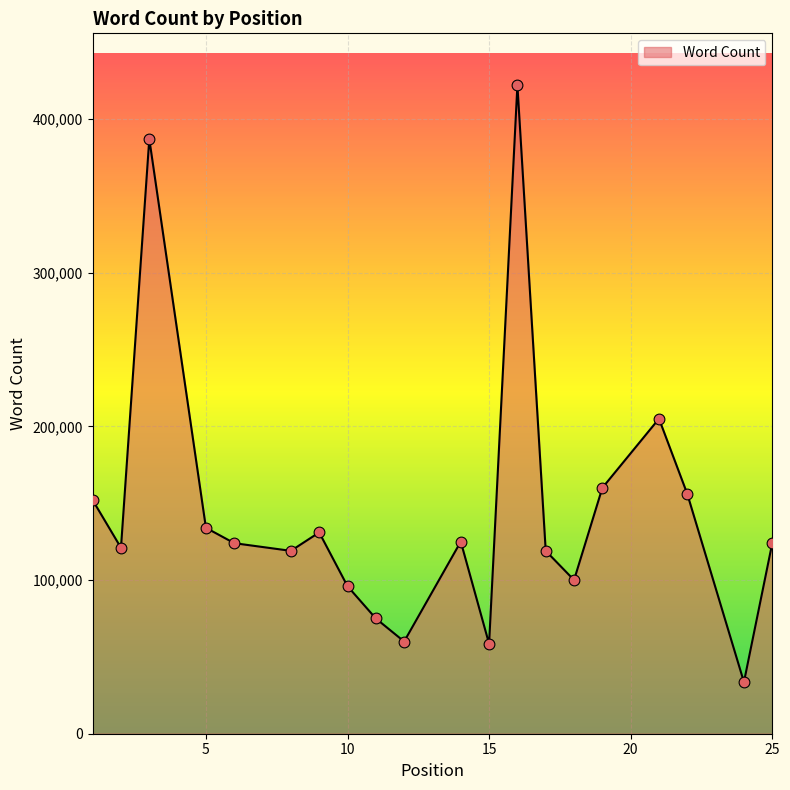

What is the greatest value displayed?

422000